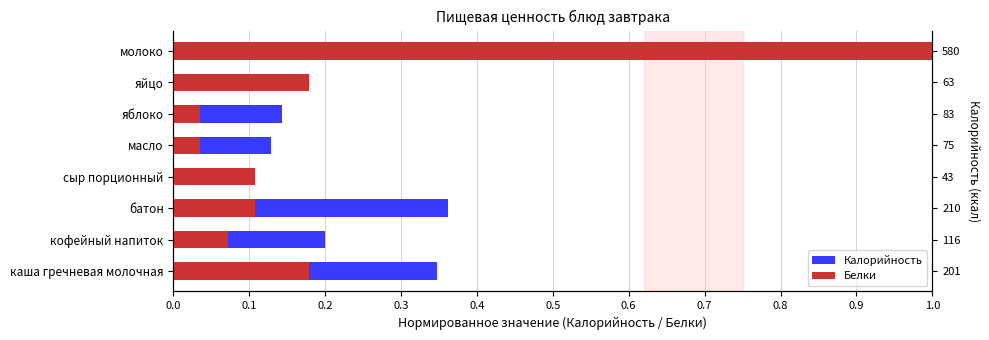

The Белки series shows 0.1 at батон. True or false?

False